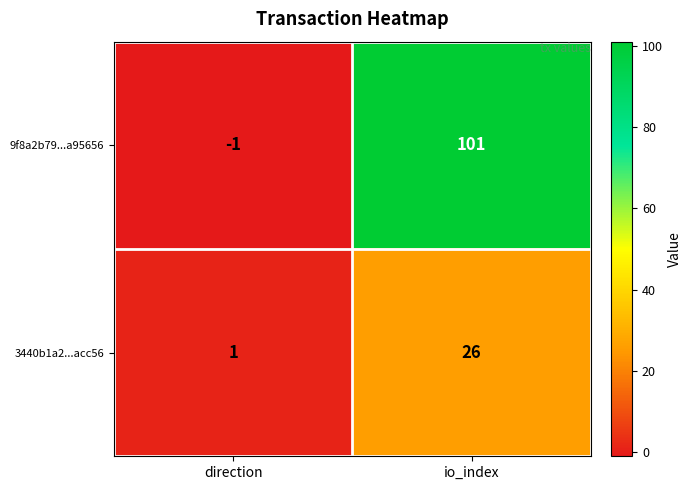

What is the maximum value shown in the chart?

101